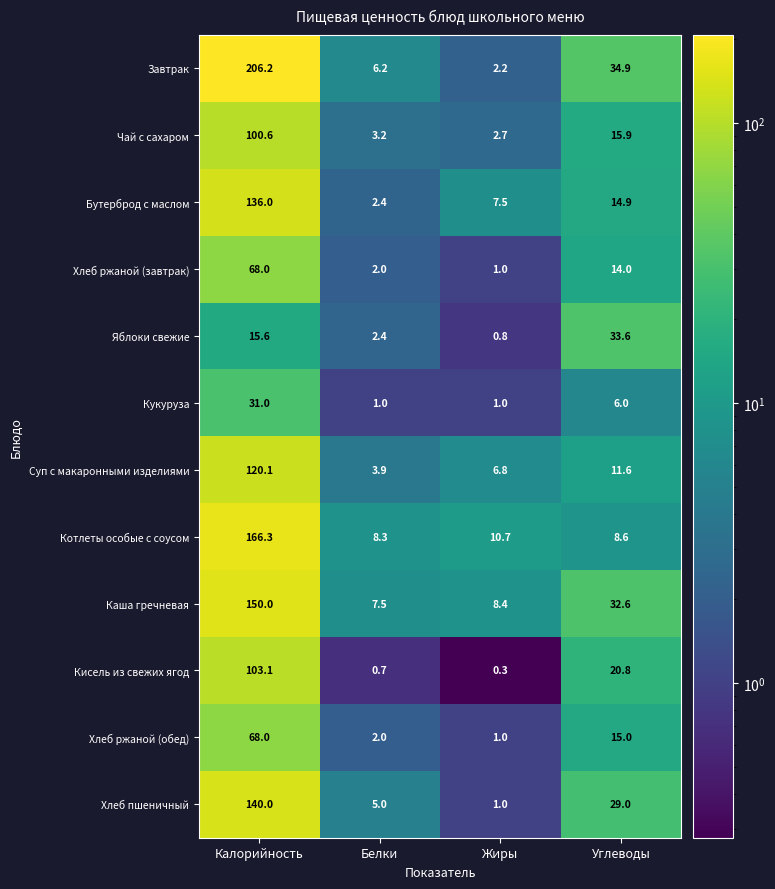

What is the difference between the maximum and minimum values in the Хлеб пшеничный series?

139.0